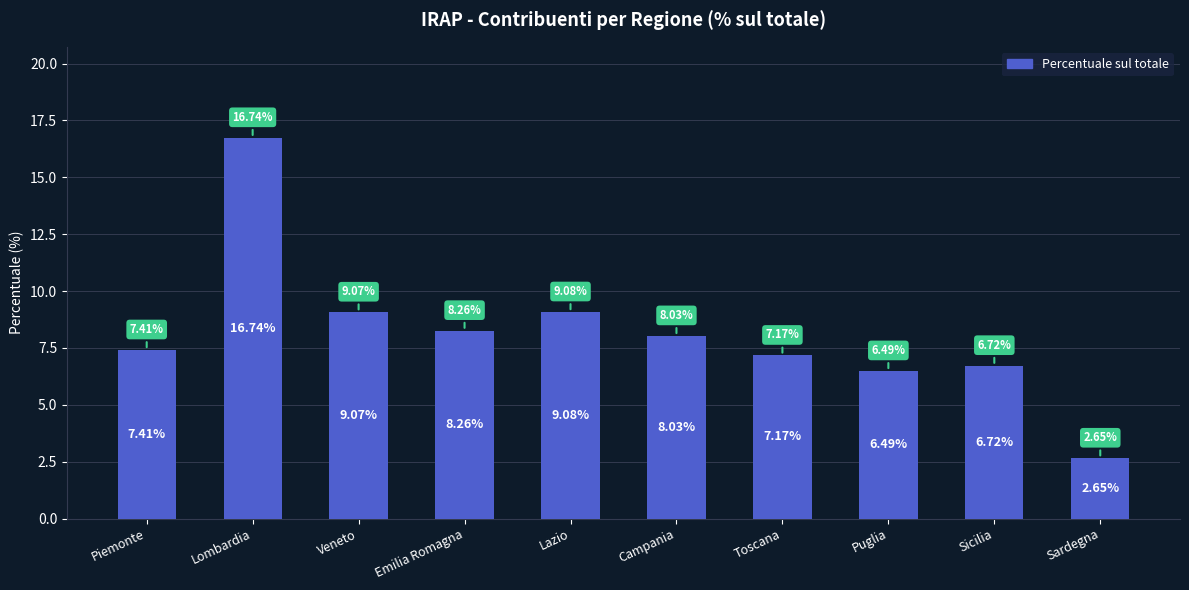

What is the average value?

8.2